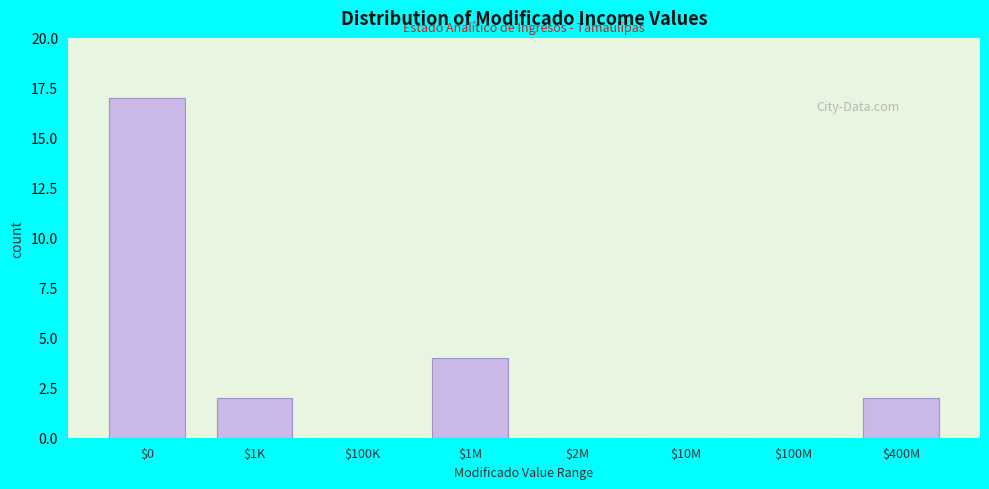

The value at $100M is 0. True or false?

True